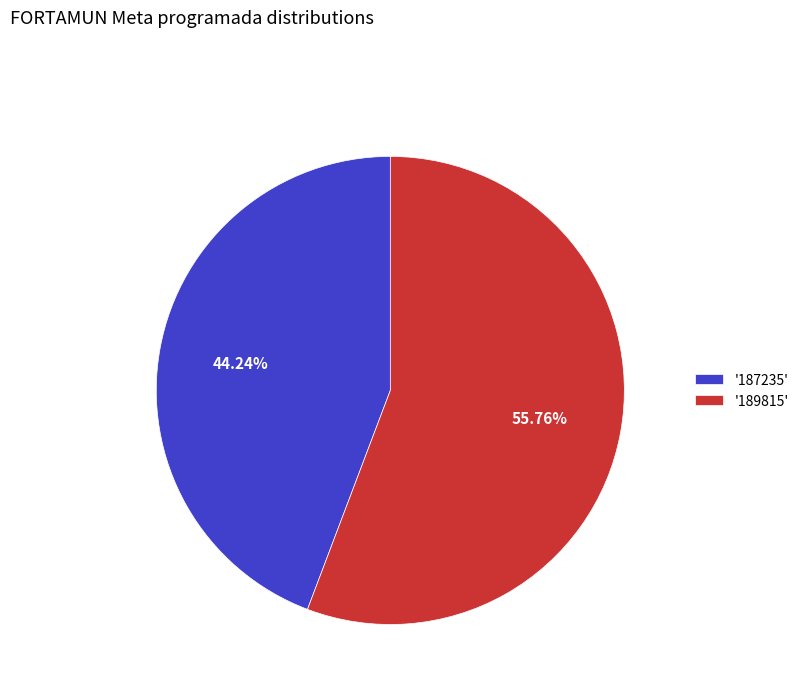

Approximately how many times larger is the value at '187235' compared to '189815'?

0.8